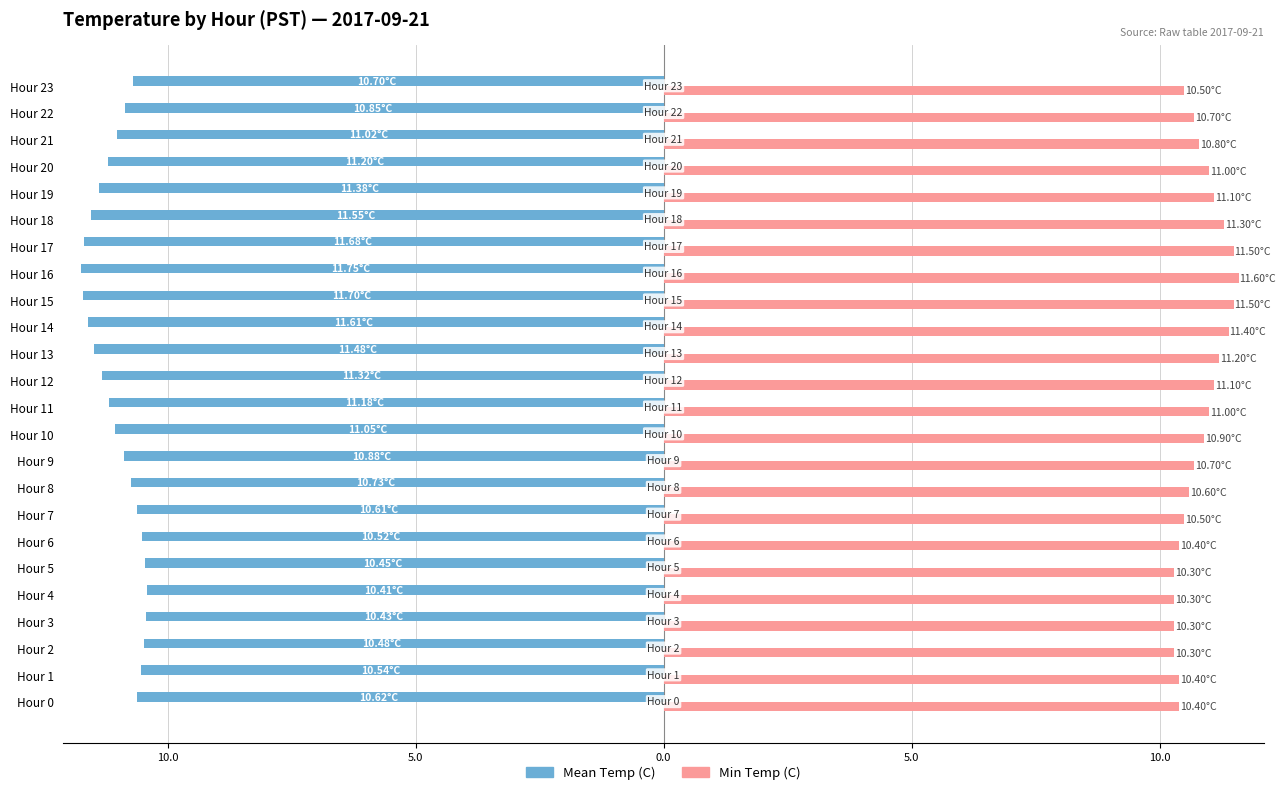

Which label corresponds to the largest value in the chart?

Hour 16